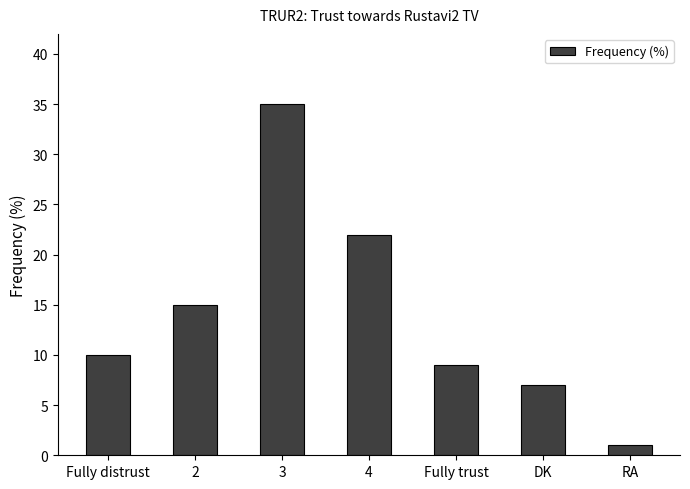

Read the value at 4, to the nearest 10.

20